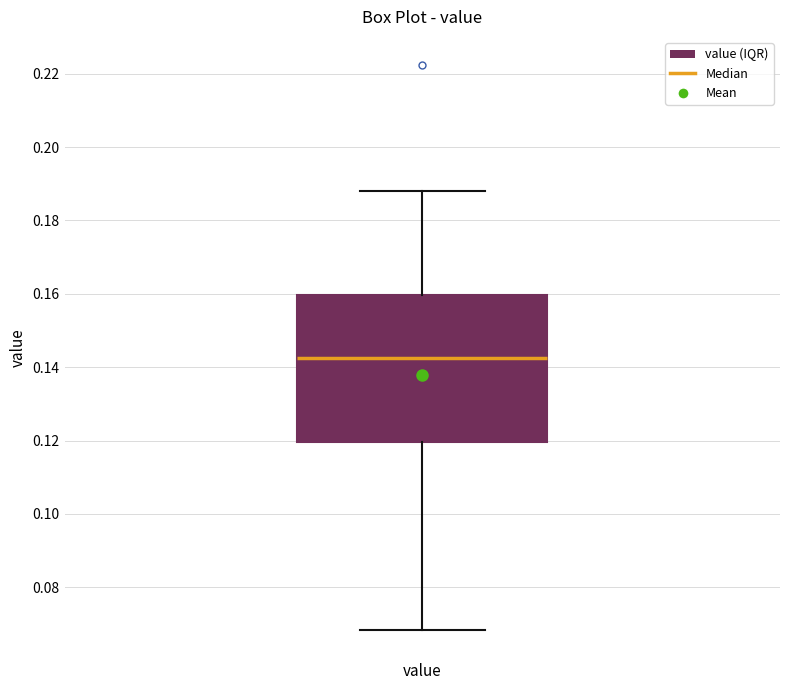

Transcribe this box plot: give where the median line is, the range the box spans, and where the two whiskers end, as read against the y-axis. The values are not printed on the chart, so give them approximately, as read against the axis.

median 0.142, box 0.120 to 0.160, whiskers 0.068 to 0.188